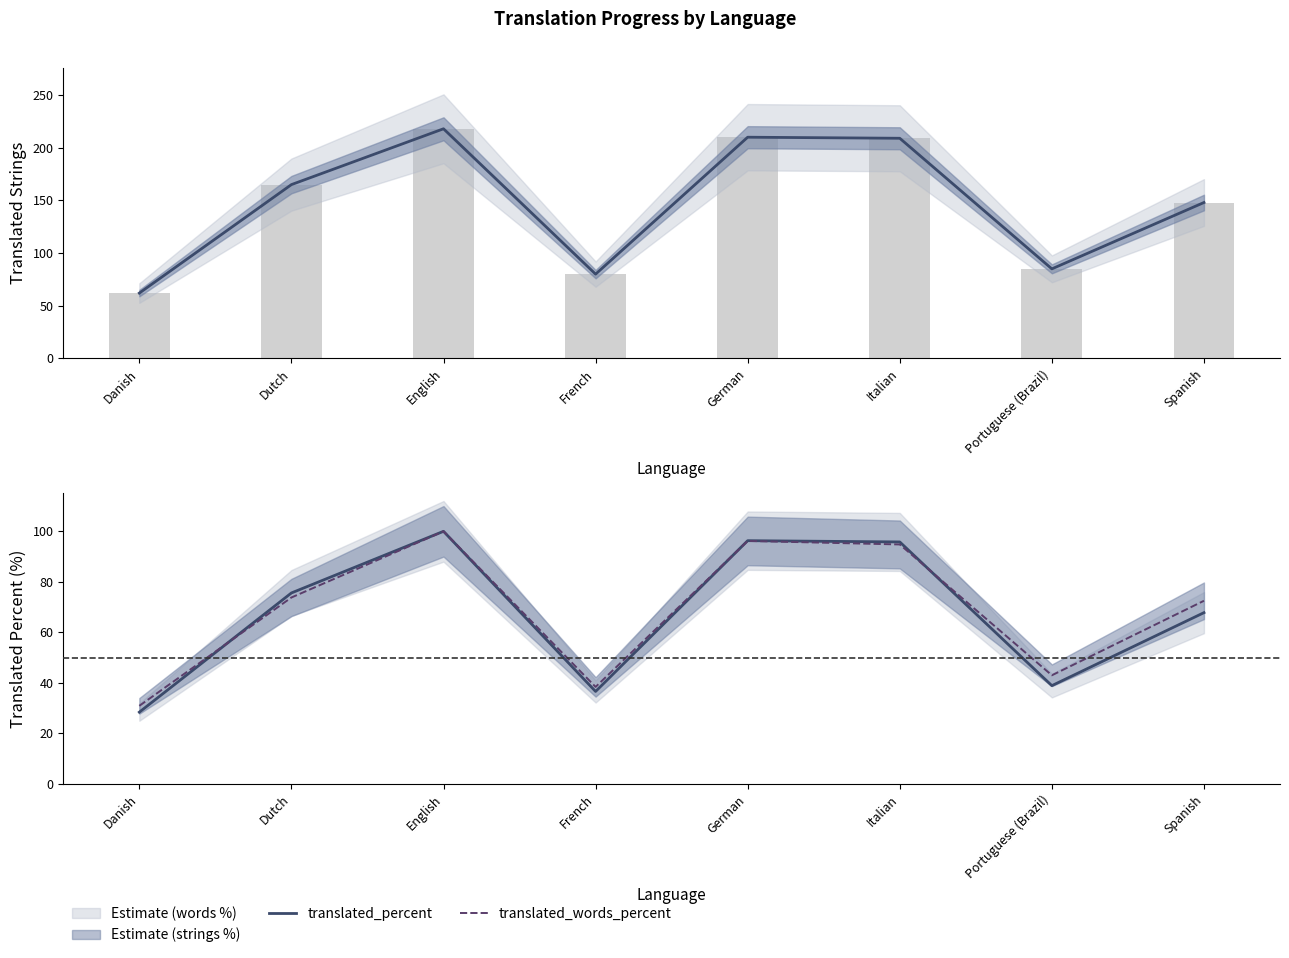

What is the sum of the translated_words_percent values at Danish and Spanish?

103.4